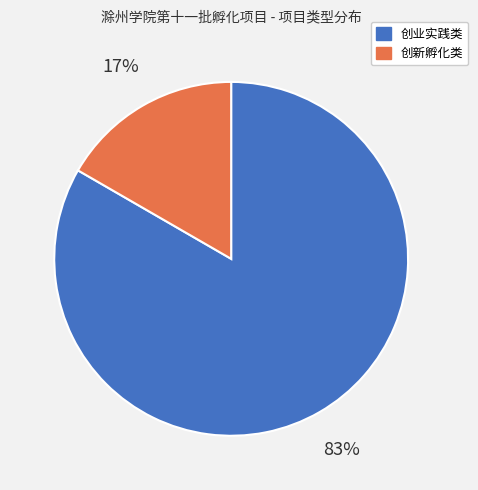

To the nearest percent, what percentage of the pie is 创业实践类?

83%